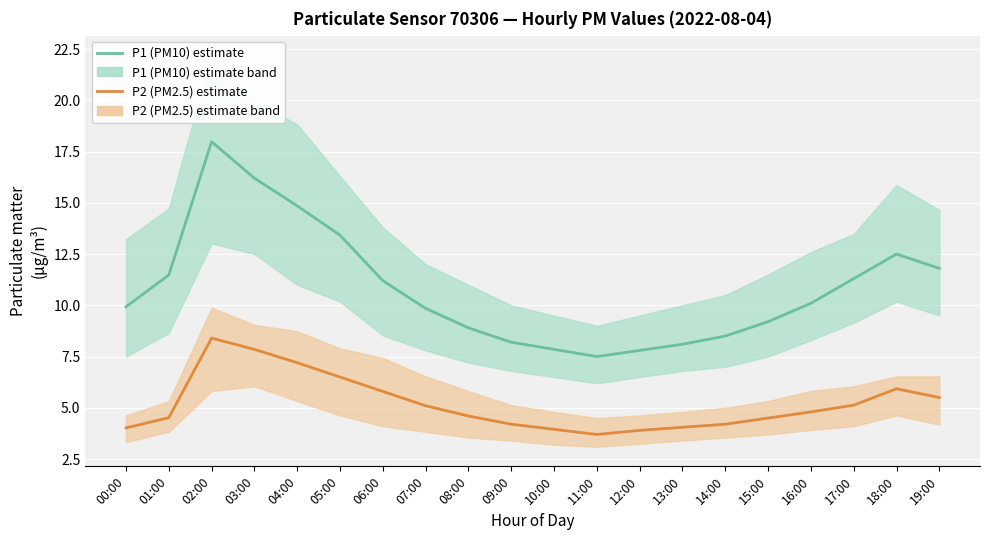

Read the P1 (PM10) estimate value at 19:00.

11.8